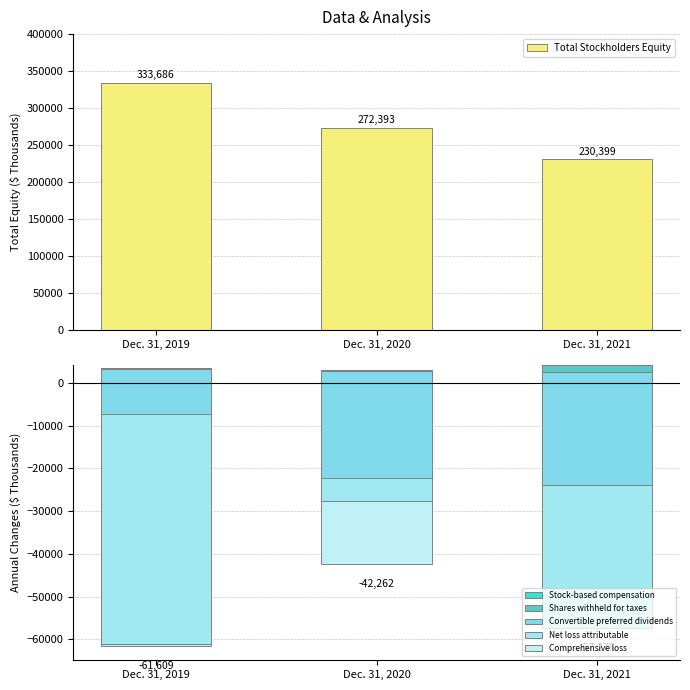

Where does the Shares withheld for taxes series first go above -288?

Dec. 31, 2019